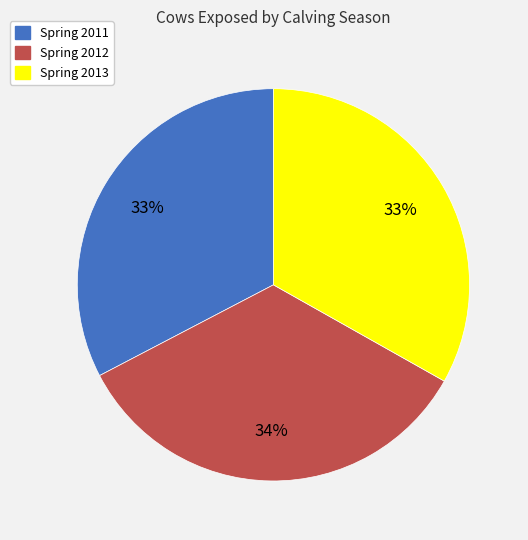

True or false: Spring 2013 accounts for 33% of the total.

True